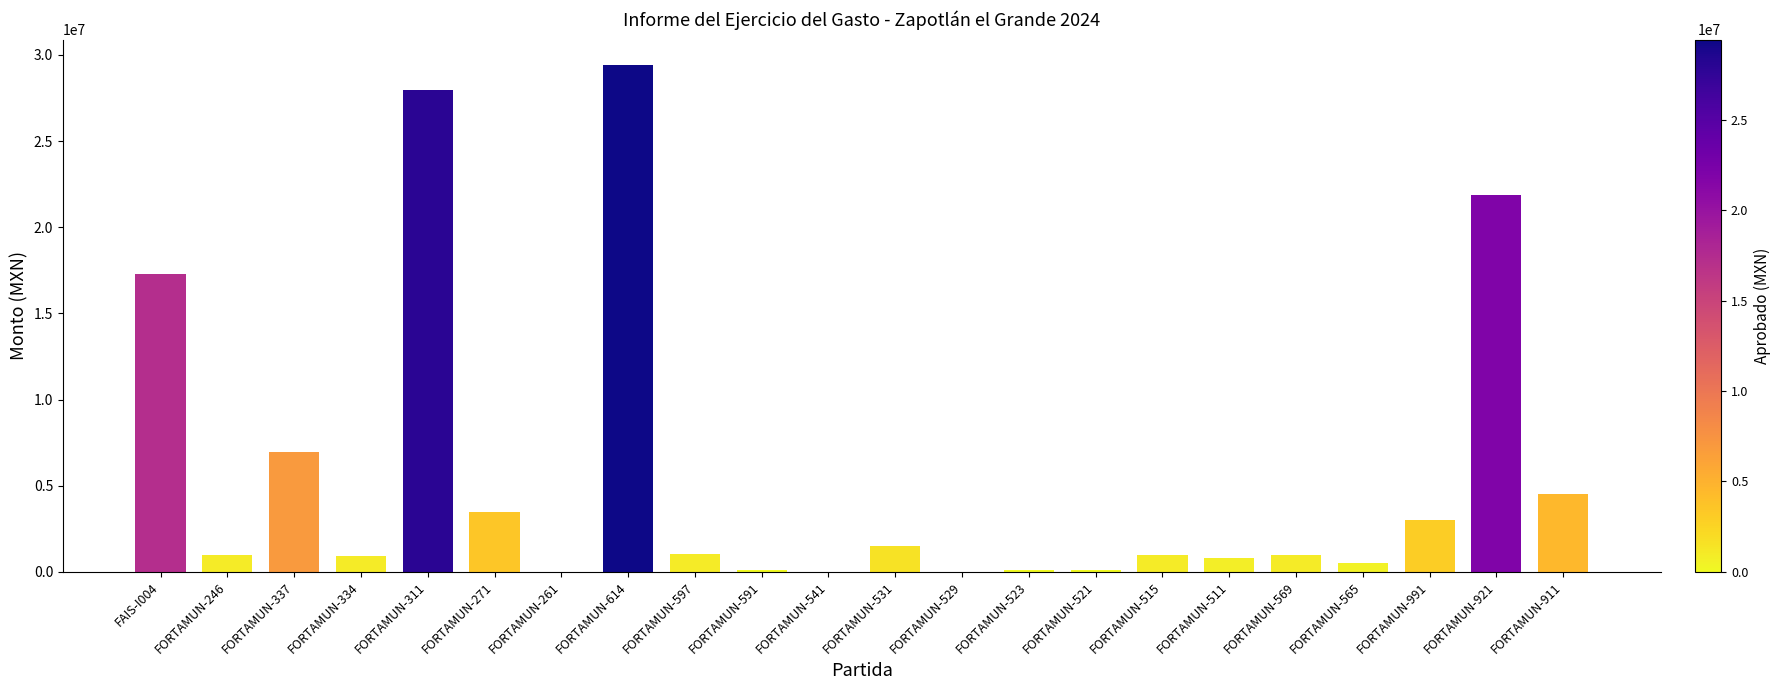

At which category does the chart reach its peak across all series?

FORTAMUN-614